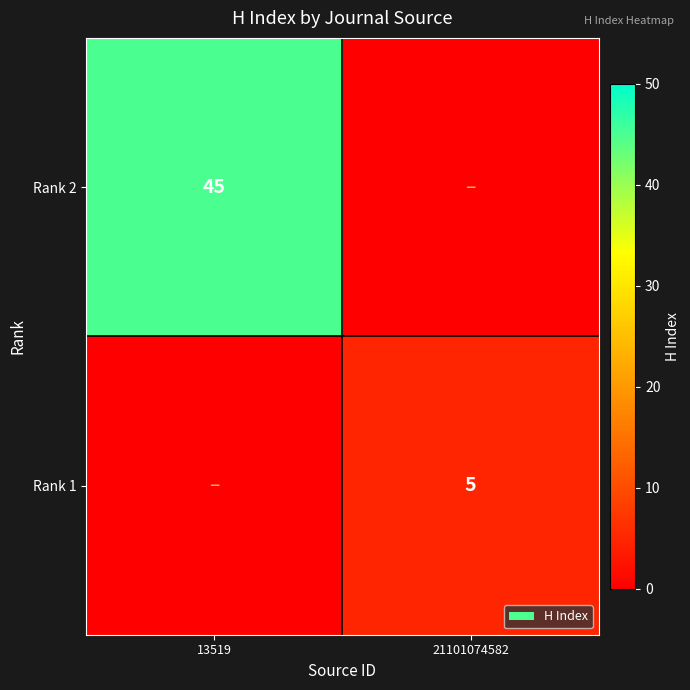

Which series has the largest total across all categories?

Rank 2